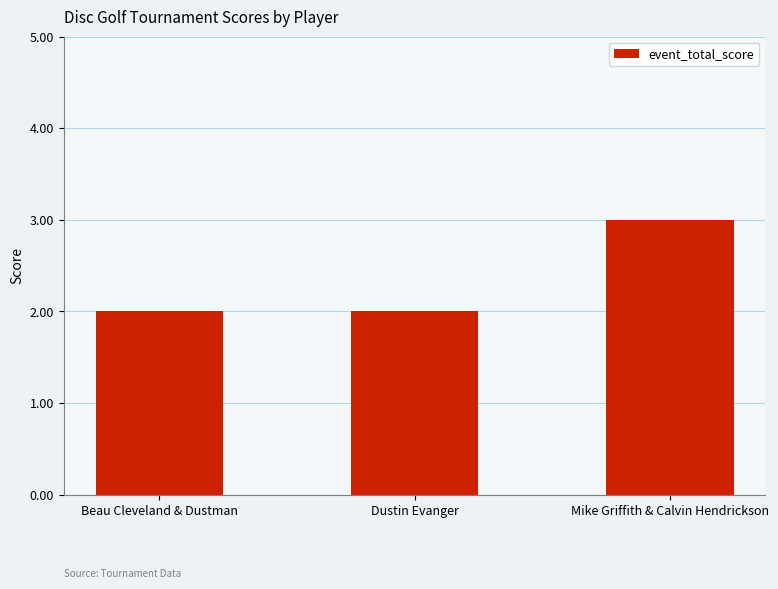

What is the maximum value shown in the chart?

3